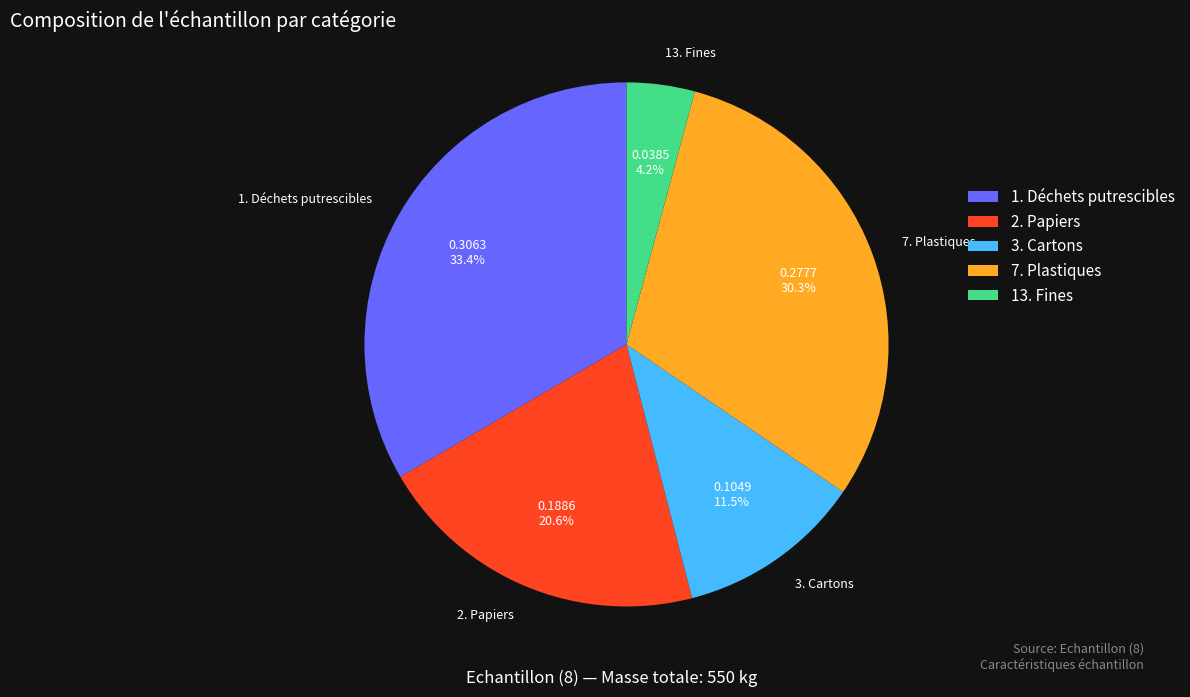

How many segments does this pie chart have?

5